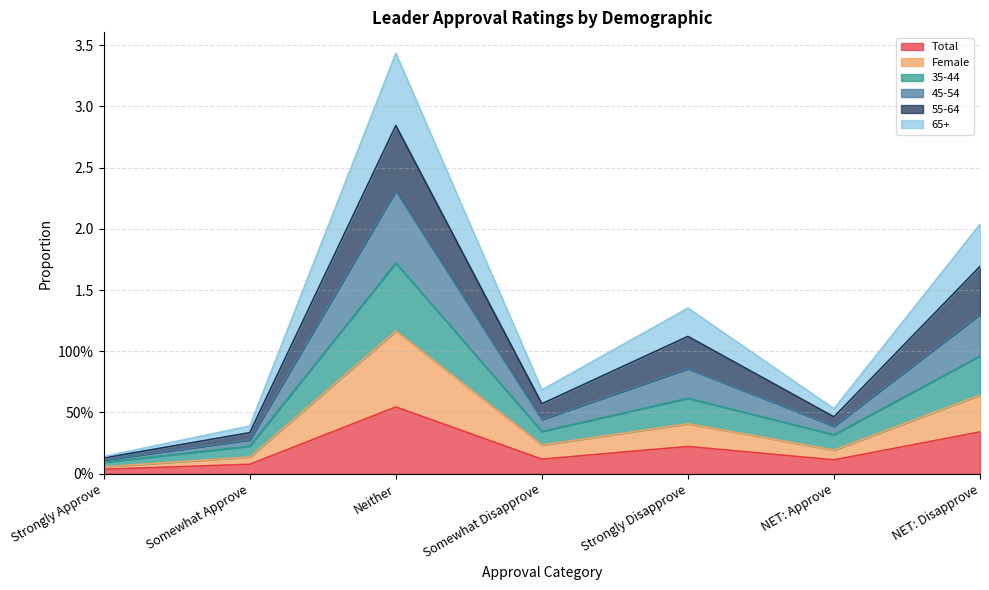

In 45-54, how many points are lower than both neighbors (excluding endpoints)?

2